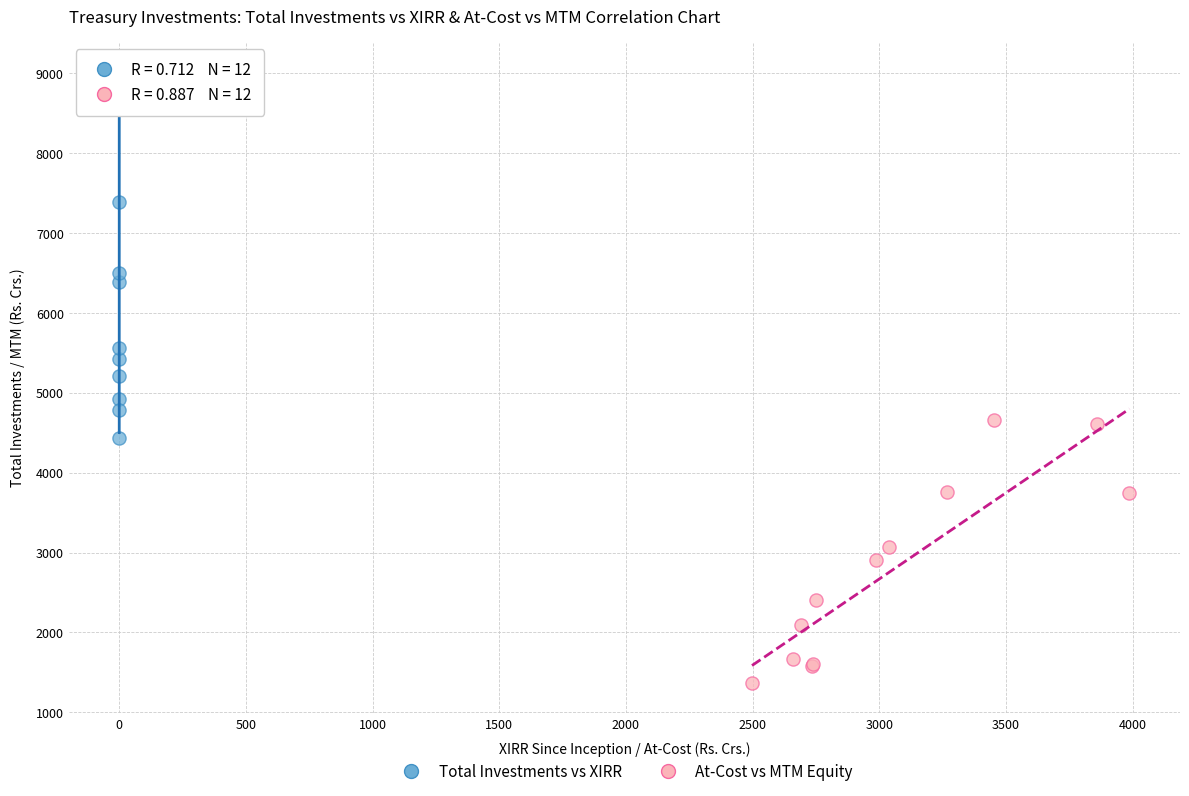

Which series has the largest Y range (max minus min)?

Total Investments vs XIRR